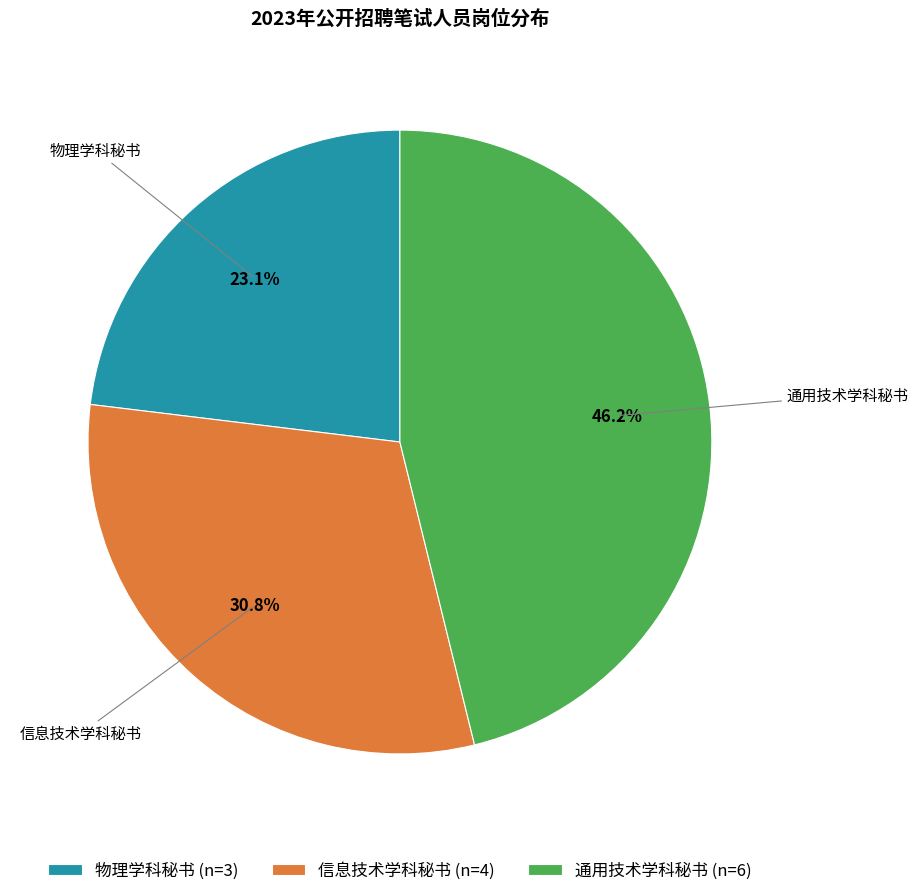

To the nearest percent, what is the difference between the largest and smallest slice percentages?

23%